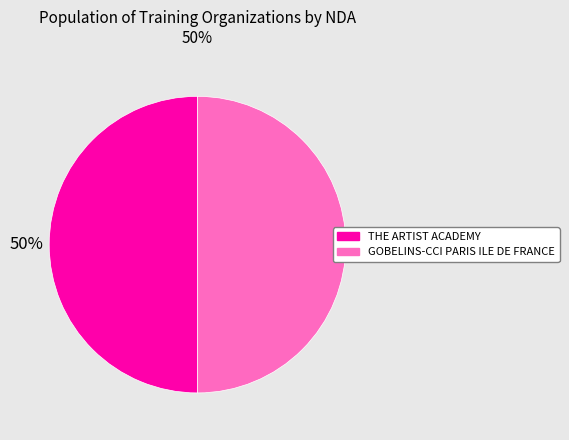

To the nearest percent, what portion does THE ARTIST ACADEMY represent?

50%